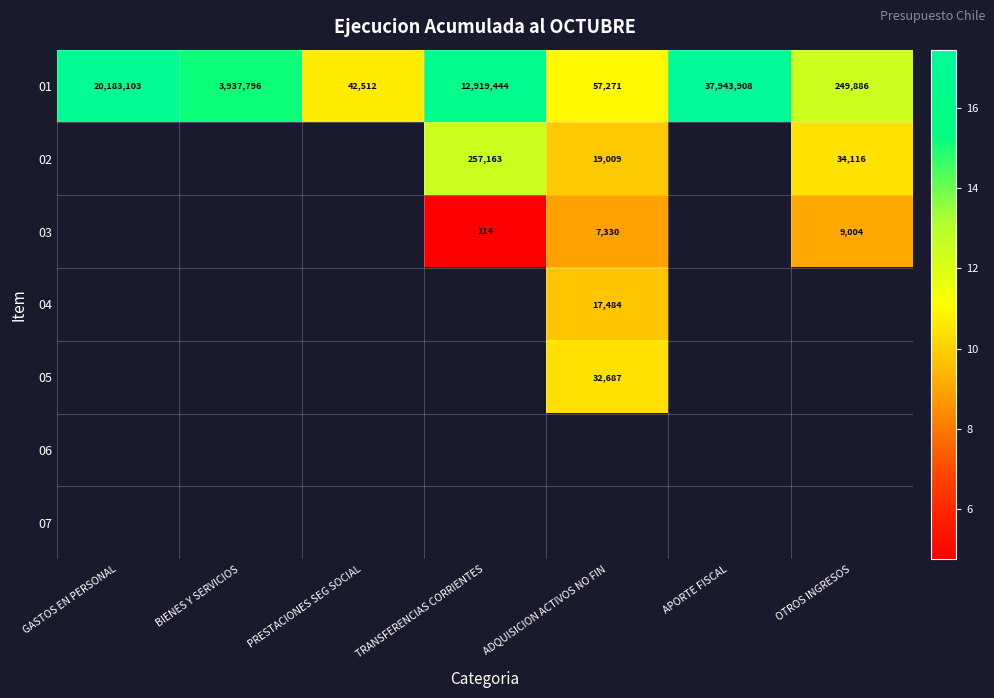

Between BIENES Y SERVICIOS and TRANSFERENCIAS CORRIENTES, which is larger?

TRANSFERENCIAS CORRIENTES